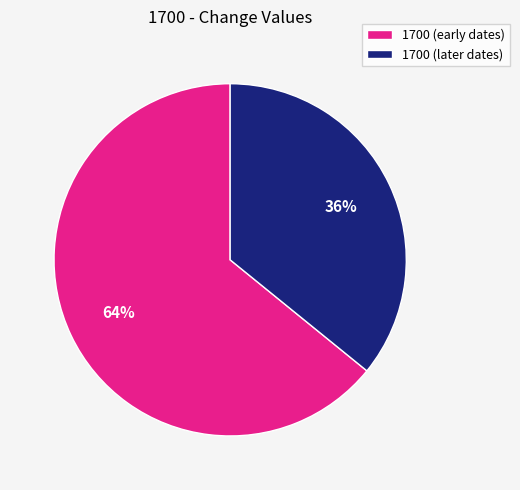

To the nearest percent, what is the average slice percentage?

50%